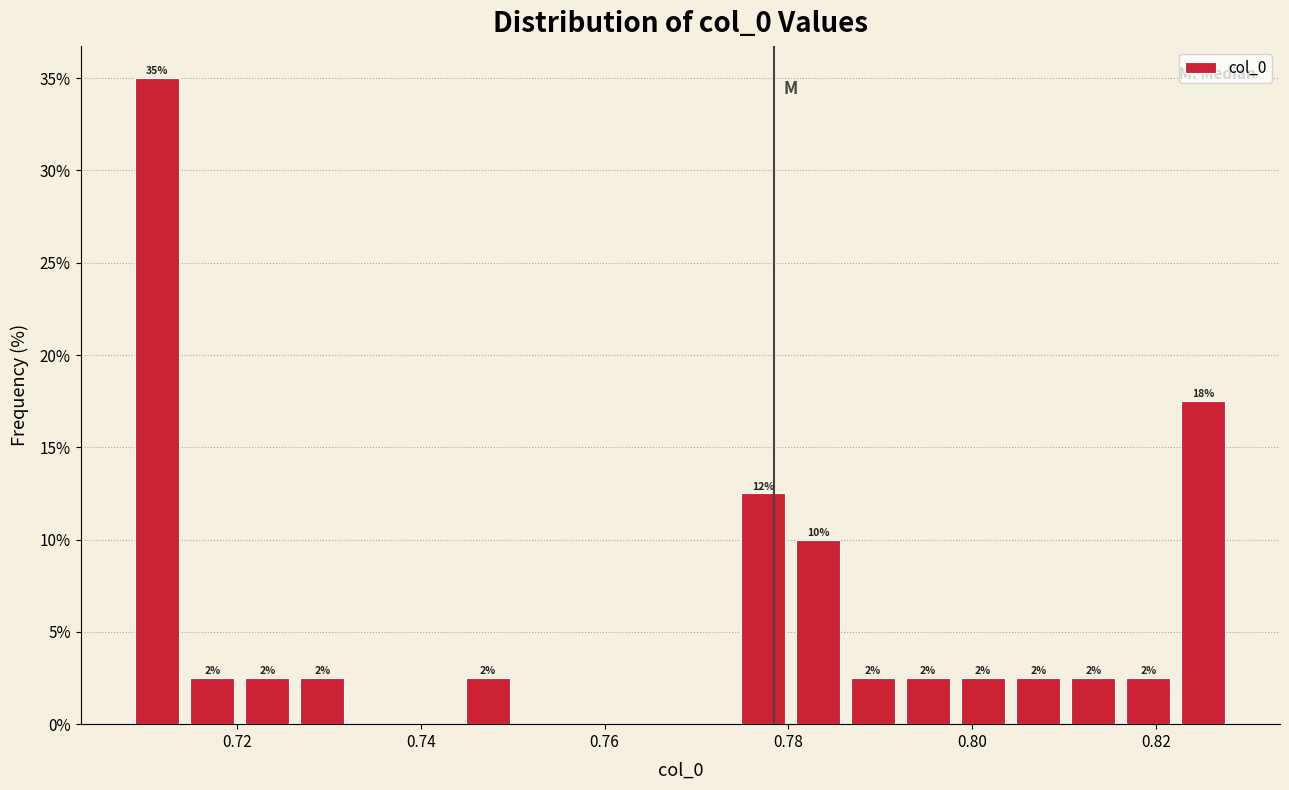

Around what value on the x-axis is the tallest bar? Give the approximate position of its centre, as read against the axis.

0.712